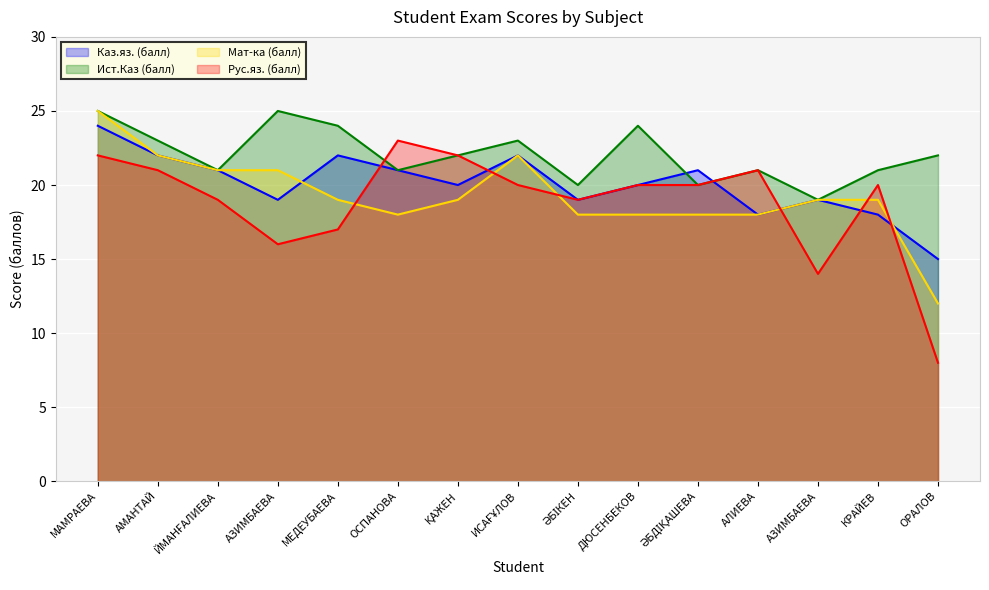

What is the smallest value displayed?

8